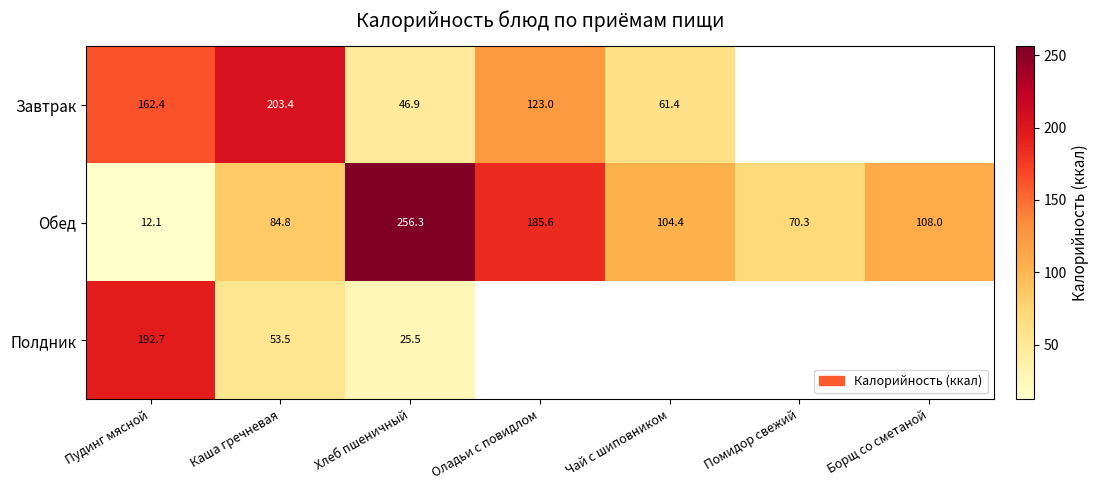

How many values in the Обед series are below 104?

3